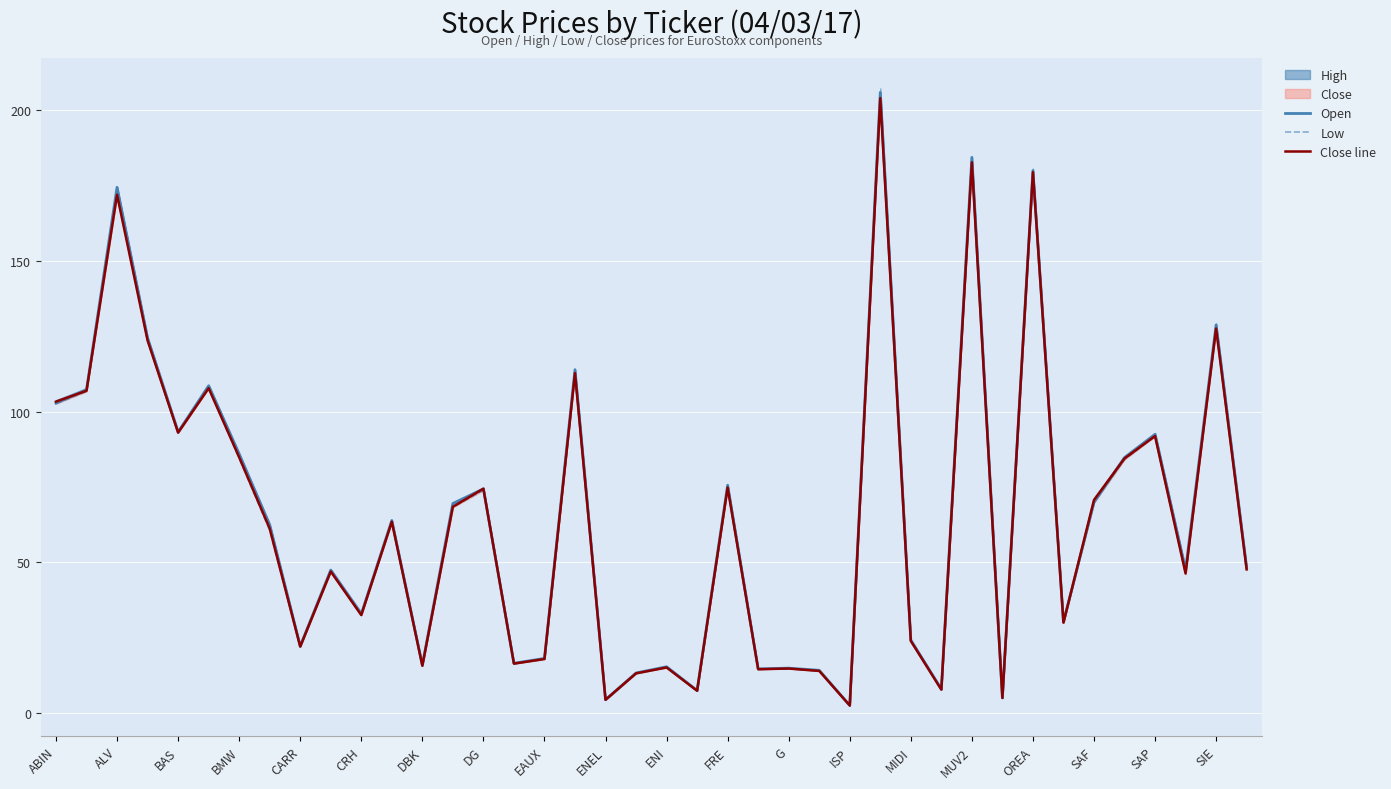

What is the total value across all series at 33?

90.2